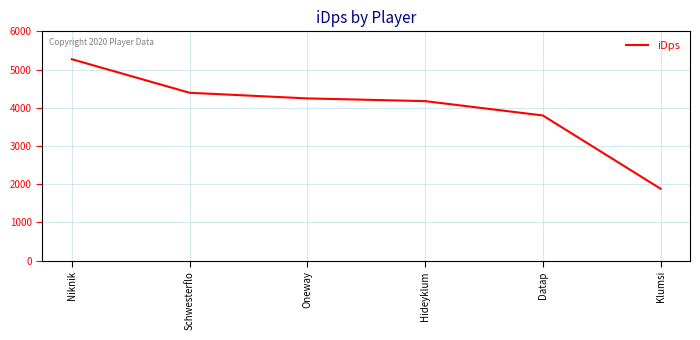

What position from the left is Oneway?

3